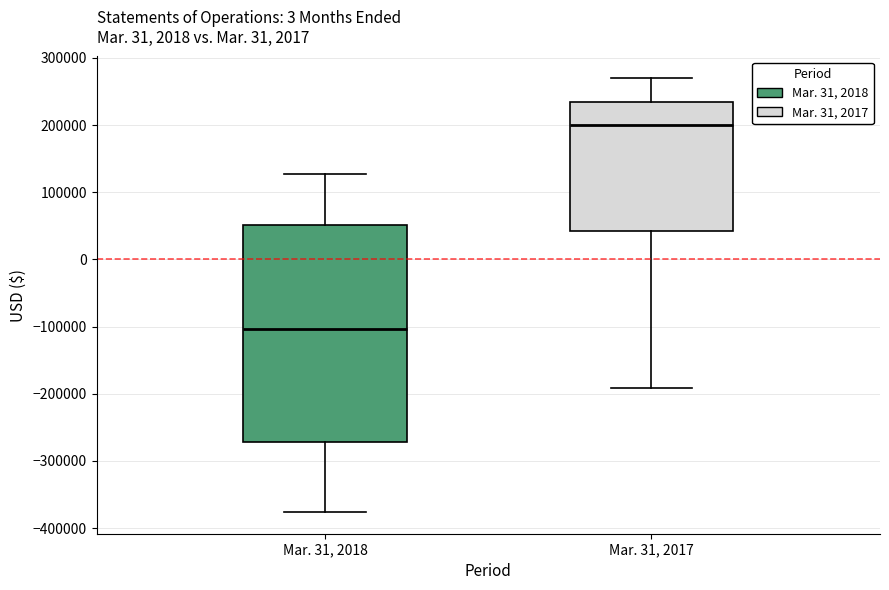

Comparing the boxes themselves (not the whiskers), which one is the tallest?

Mar. 31, 2018